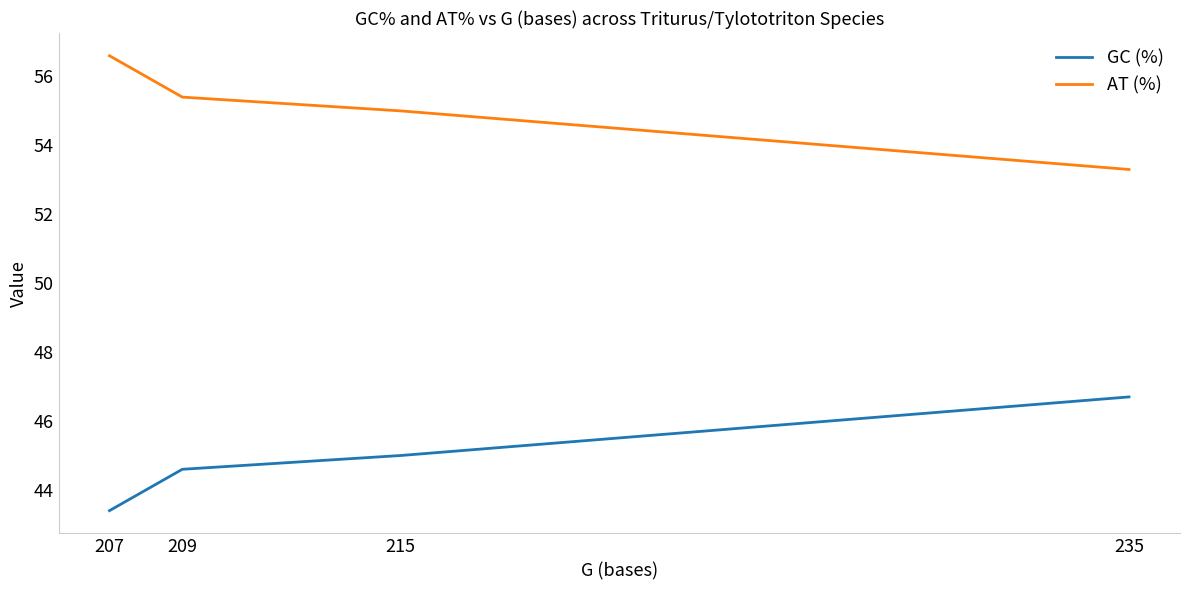

What is the sum of all AT (%) values?

220.3